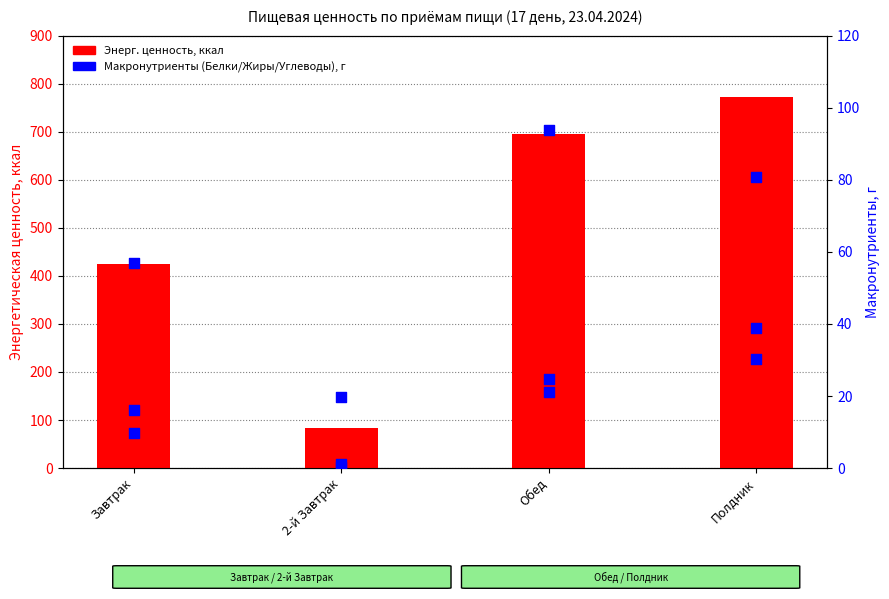

Which series has the largest Y range (max minus min)?

Энерг. ценность, ккал